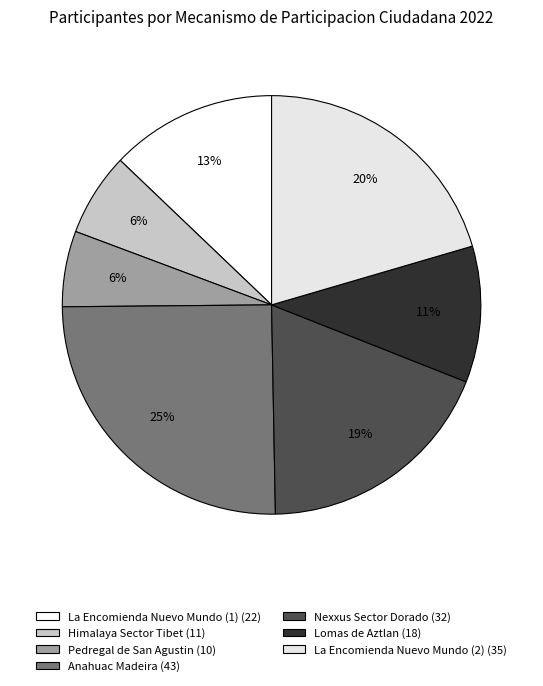

Which category has the smallest portion of the pie?

Fracc. Pedregal de San Agustin